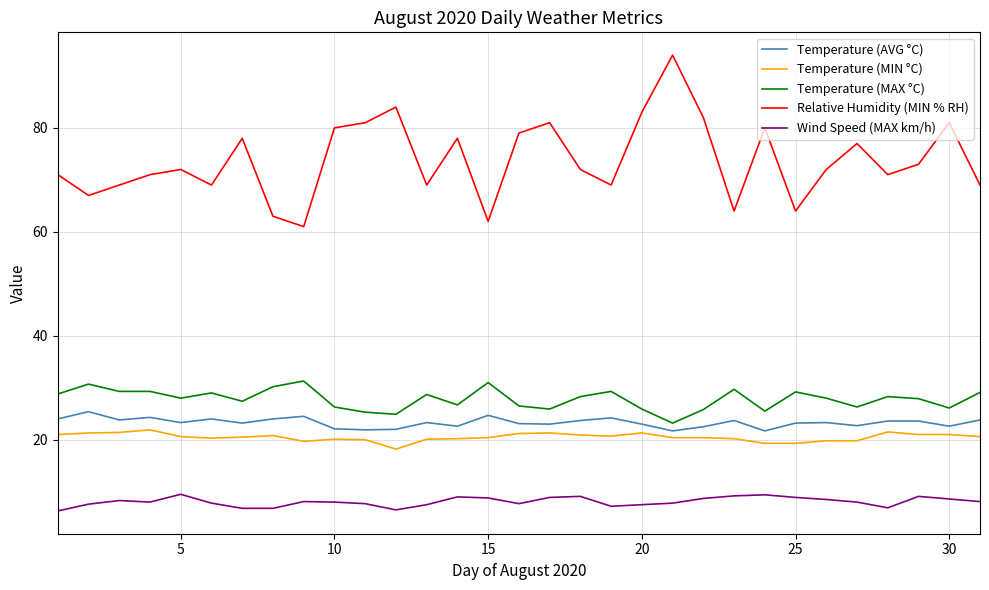

Which series has the largest range (max minus min)?

Relative Humidity (MIN % RH)